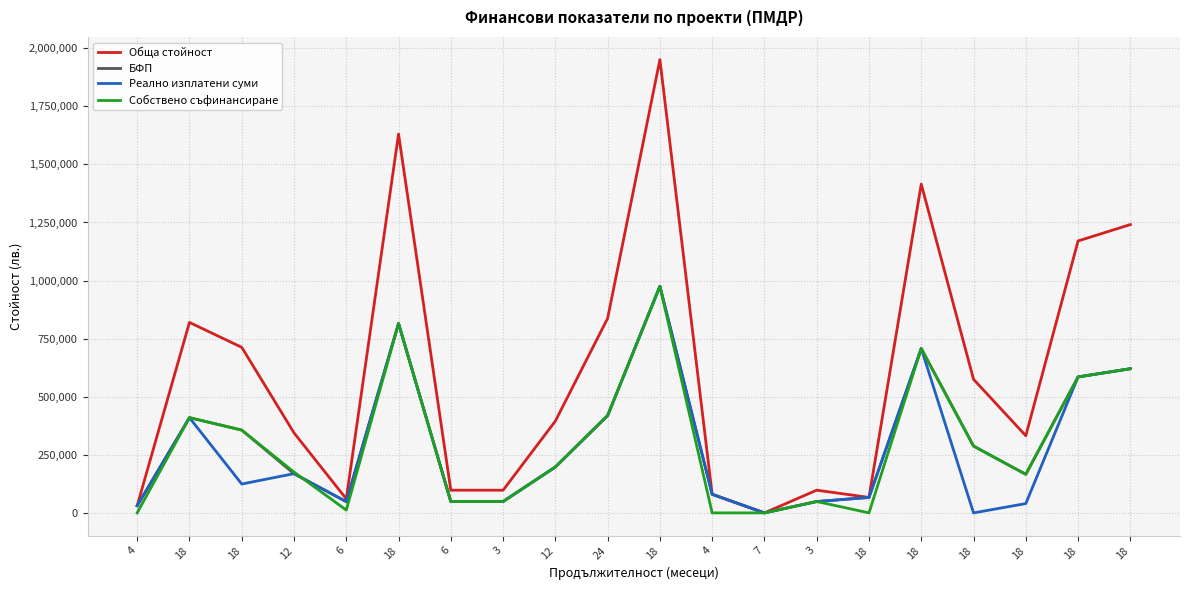

How many lines are shown in the chart?

4